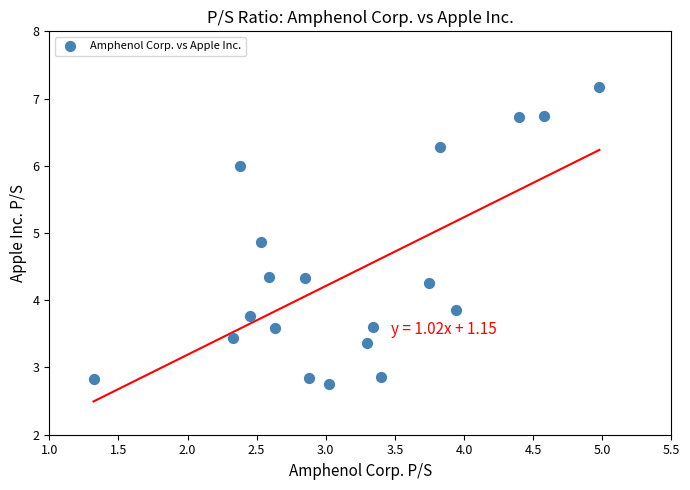

What Y value in the scatter plot is closest to 4?

3.9